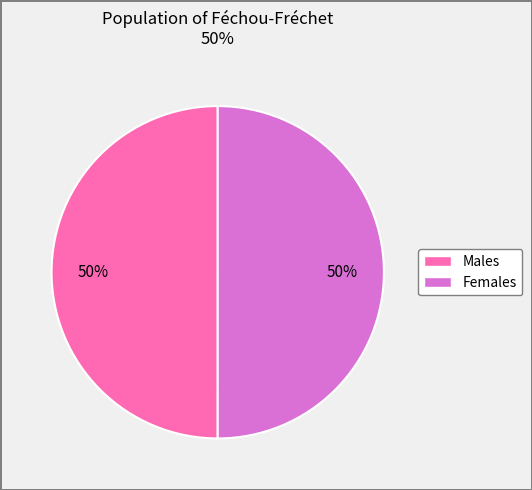

How many slices are in this pie chart?

2